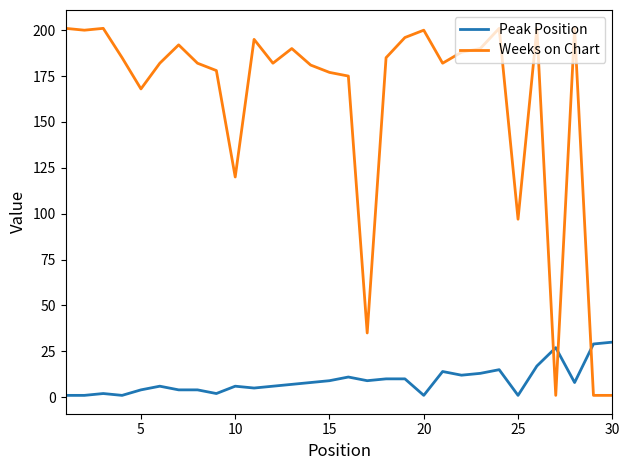

How many intersections are there between Peak Position and Weeks on Chart?

3